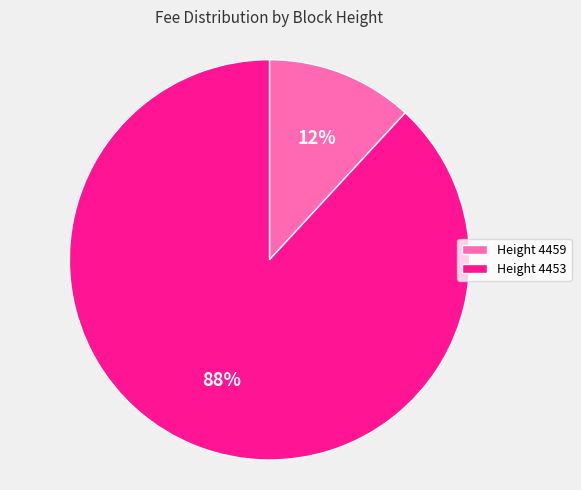

Which category accounts for the majority?

Height 4453